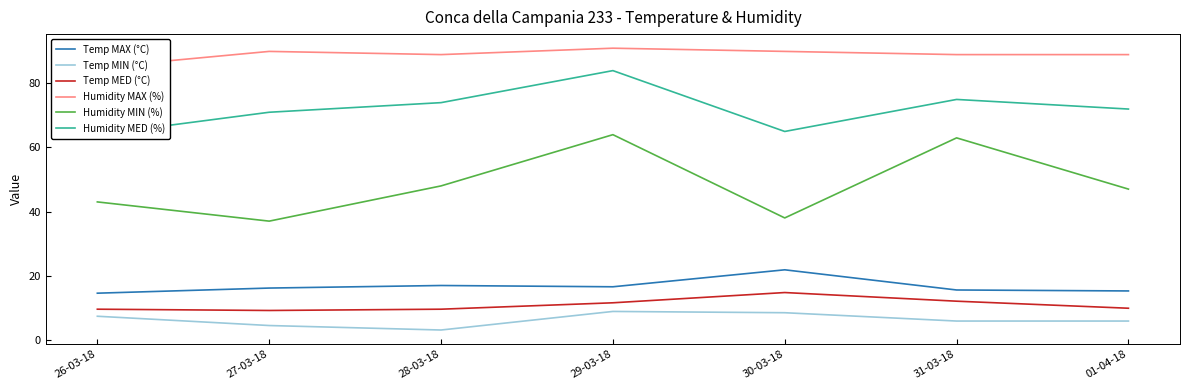

True or false: Humidity MIN (%) and Temp MAX (°C) intersect in this chart.

False